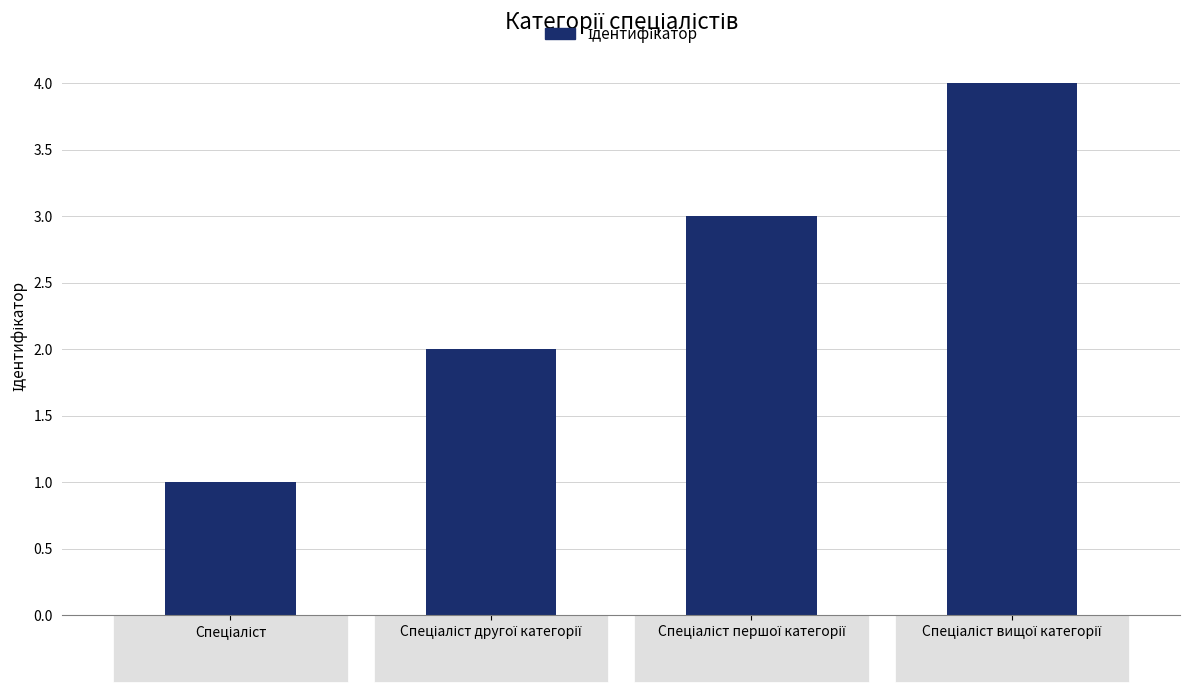

What is the greatest value displayed?

4